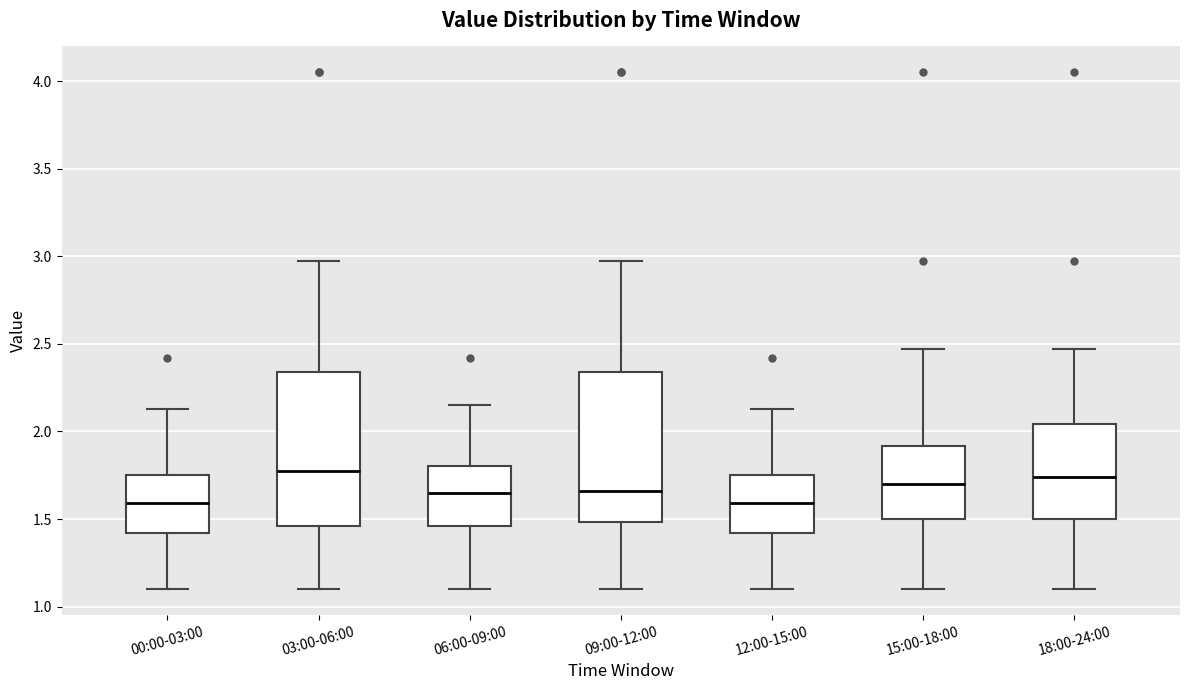

Reading left to right, read every box against the y-axis: the position of its median line, the range the box covers, and the ends of its whiskers. The values are not printed on the chart, so give them approximately, as read against the axis.

00:00-03:00: median 1.60, box 1.40 to 1.75, whiskers 1.10 to 2.15
03:00-06:00: median 1.80, box 1.45 to 2.35, whiskers 1.10 to 2.95
06:00-09:00: median 1.65, box 1.45 to 1.80, whiskers 1.10 to 2.15
09:00-12:00: median 1.65, box 1.50 to 2.35, whiskers 1.10 to 2.95
12:00-15:00: median 1.60, box 1.40 to 1.75, whiskers 1.10 to 2.15
15:00-18:00: median 1.70, box 1.50 to 1.90, whiskers 1.10 to 2.45
18:00-24:00: median 1.75, box 1.50 to 2.05, whiskers 1.10 to 2.45